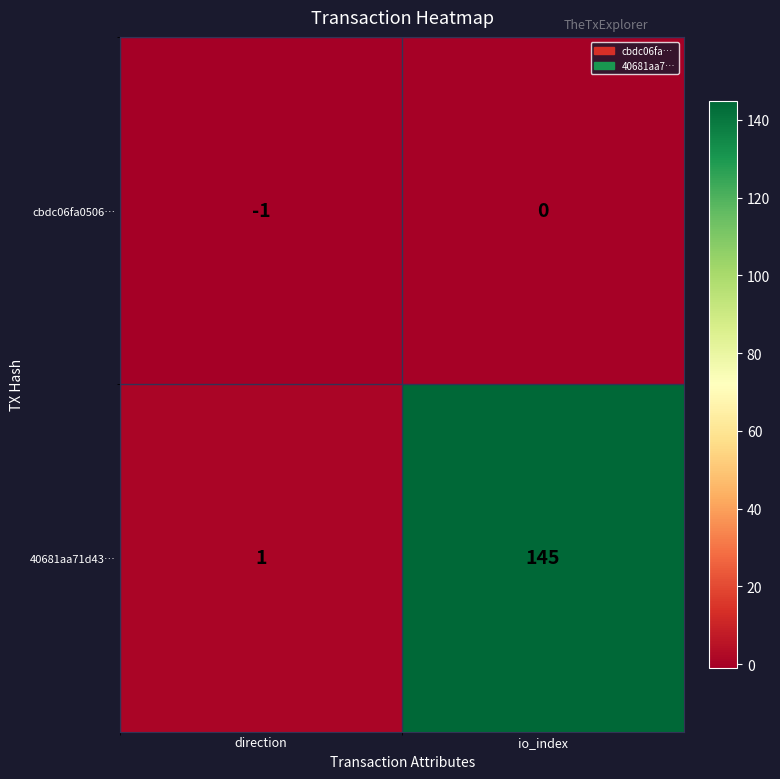

Which category has the highest value across all series?

io_index